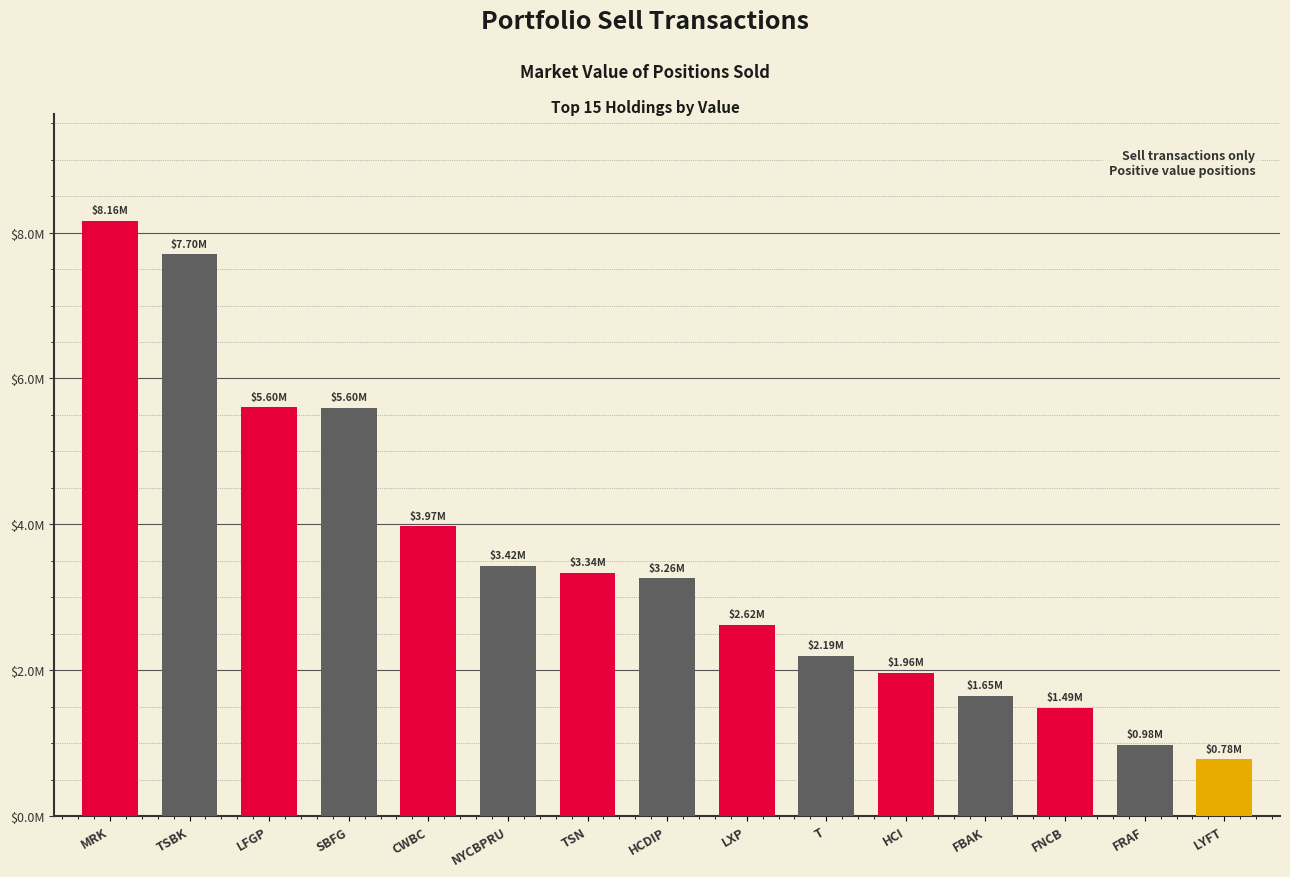

True or false: the data shows 7935727 at LFGP.

False